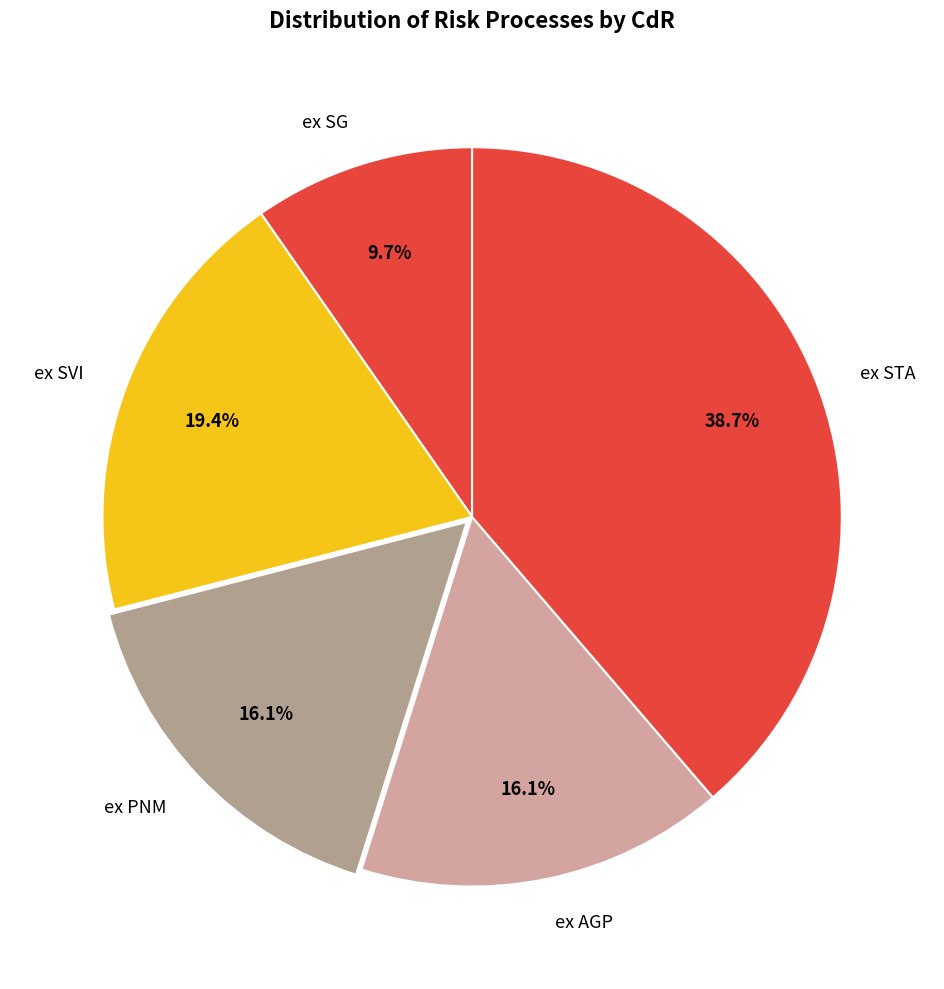

To the nearest percent, what percentage of the pie is ex AGP?

16%